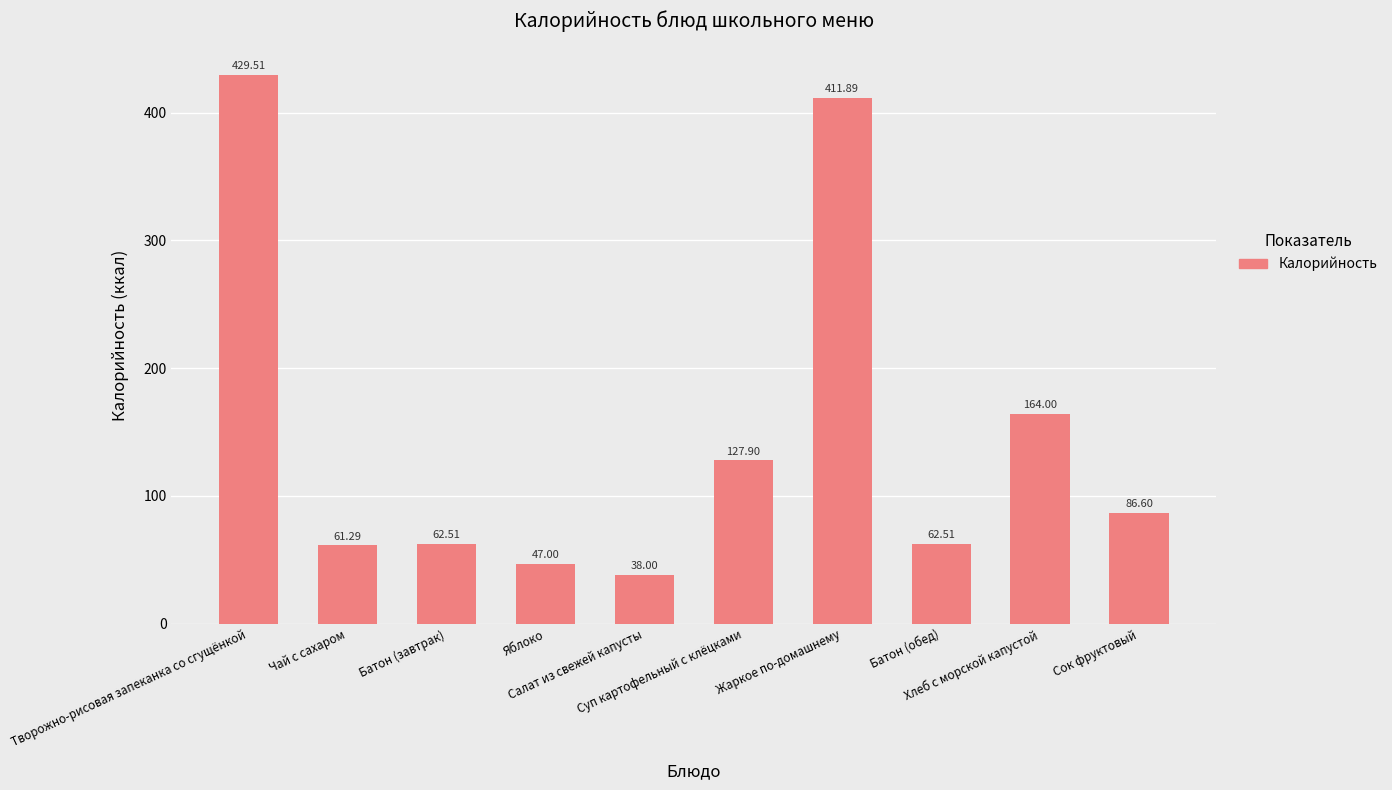

What is the difference between the values at Жаркое по-домашнему and Сок фруктовый?

325.3